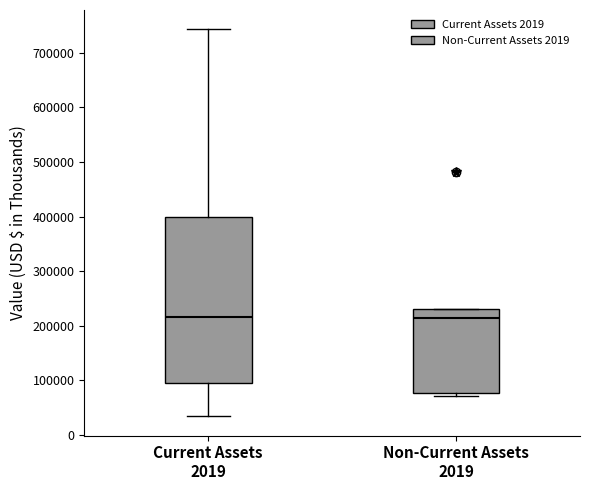

Reading left to right, read every box against the y-axis: the position of its median line, the range the box covers, and the ends of its whiskers. The values are not printed on the chart, so give them approximately, as read against the axis.

Current Assets 2019: median 220000, box 90000 to 400000, whiskers 30000 to 740000
Non-Current Assets 2019: median 210000, box 80000 to 230000, whiskers 70000 to 230000